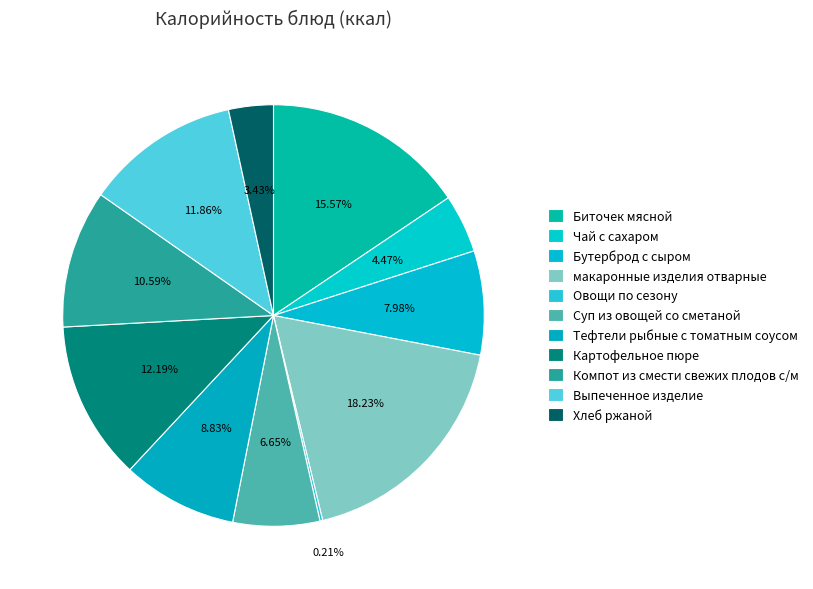

What is the ratio of the value at Картофельное пюре to the value at Бутерброд с сыром?

1.5